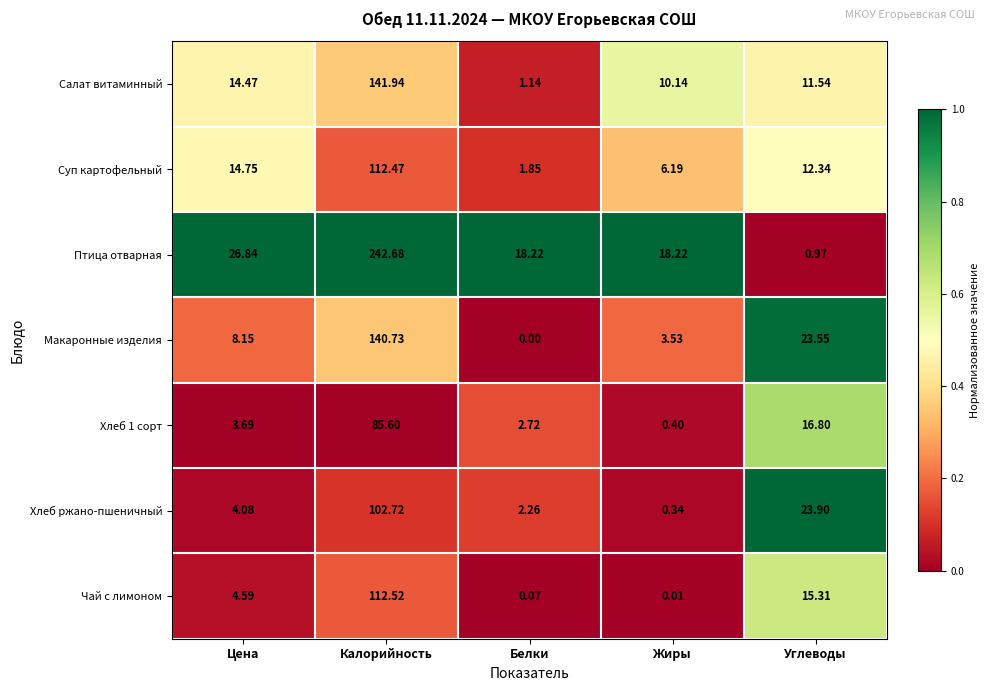

At which category is the sum across all series the highest?

Калорийность